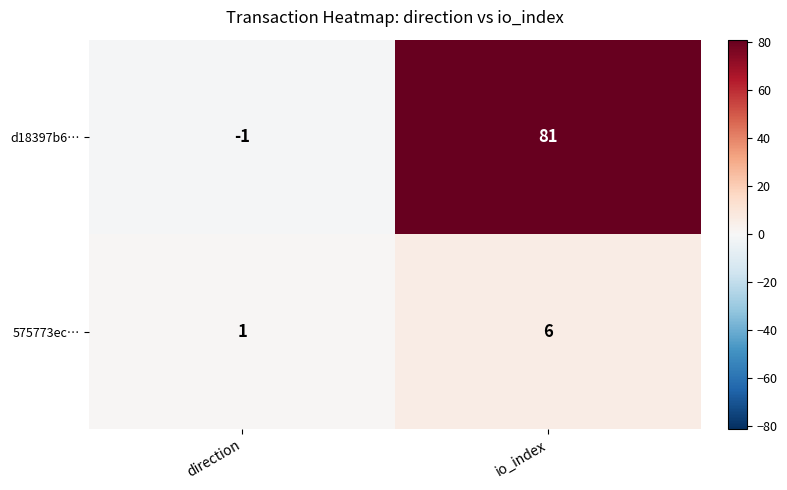

At which label is d18397b6… closest to 40?

direction